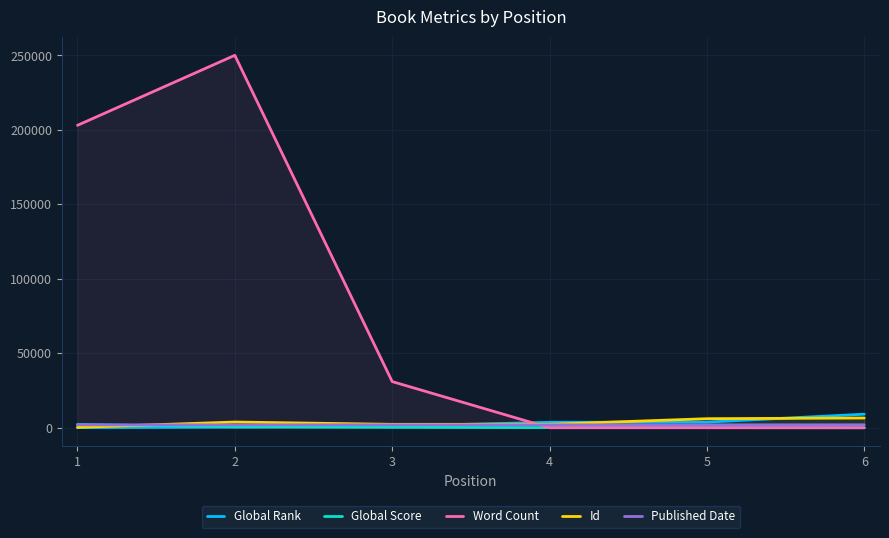

Which series has the largest total across all categories?

Word Count